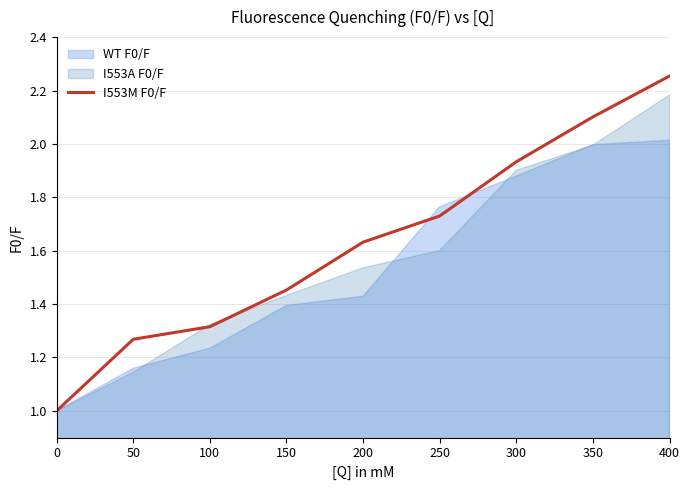

The I553M F0/F series shows 3.2 at 400. True or false?

False